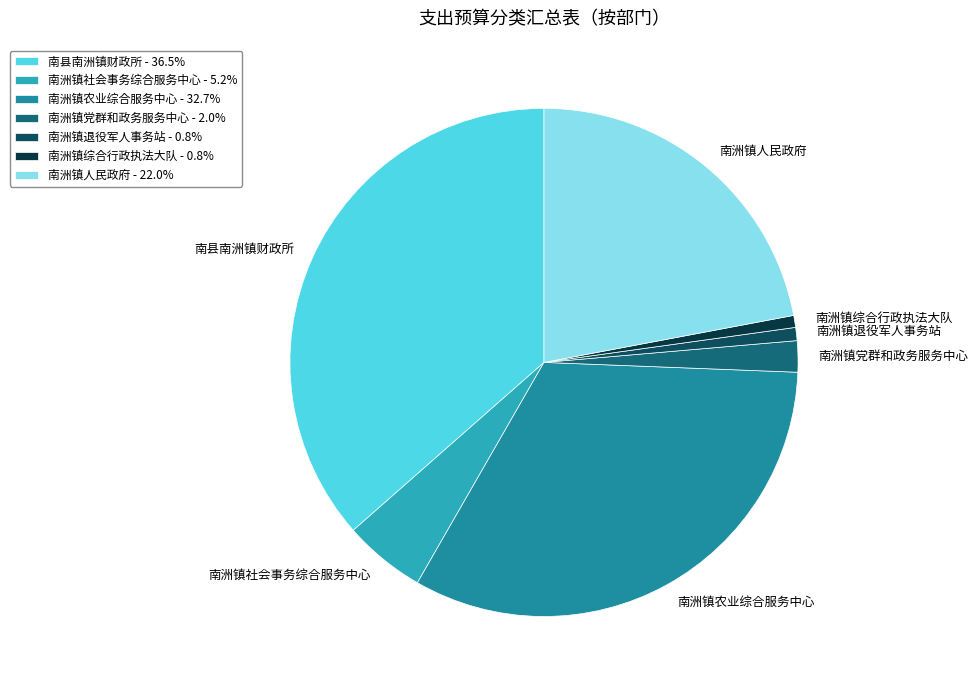

How much of the chart is everything except 南洲镇党群和政务服务中心?

98.0%